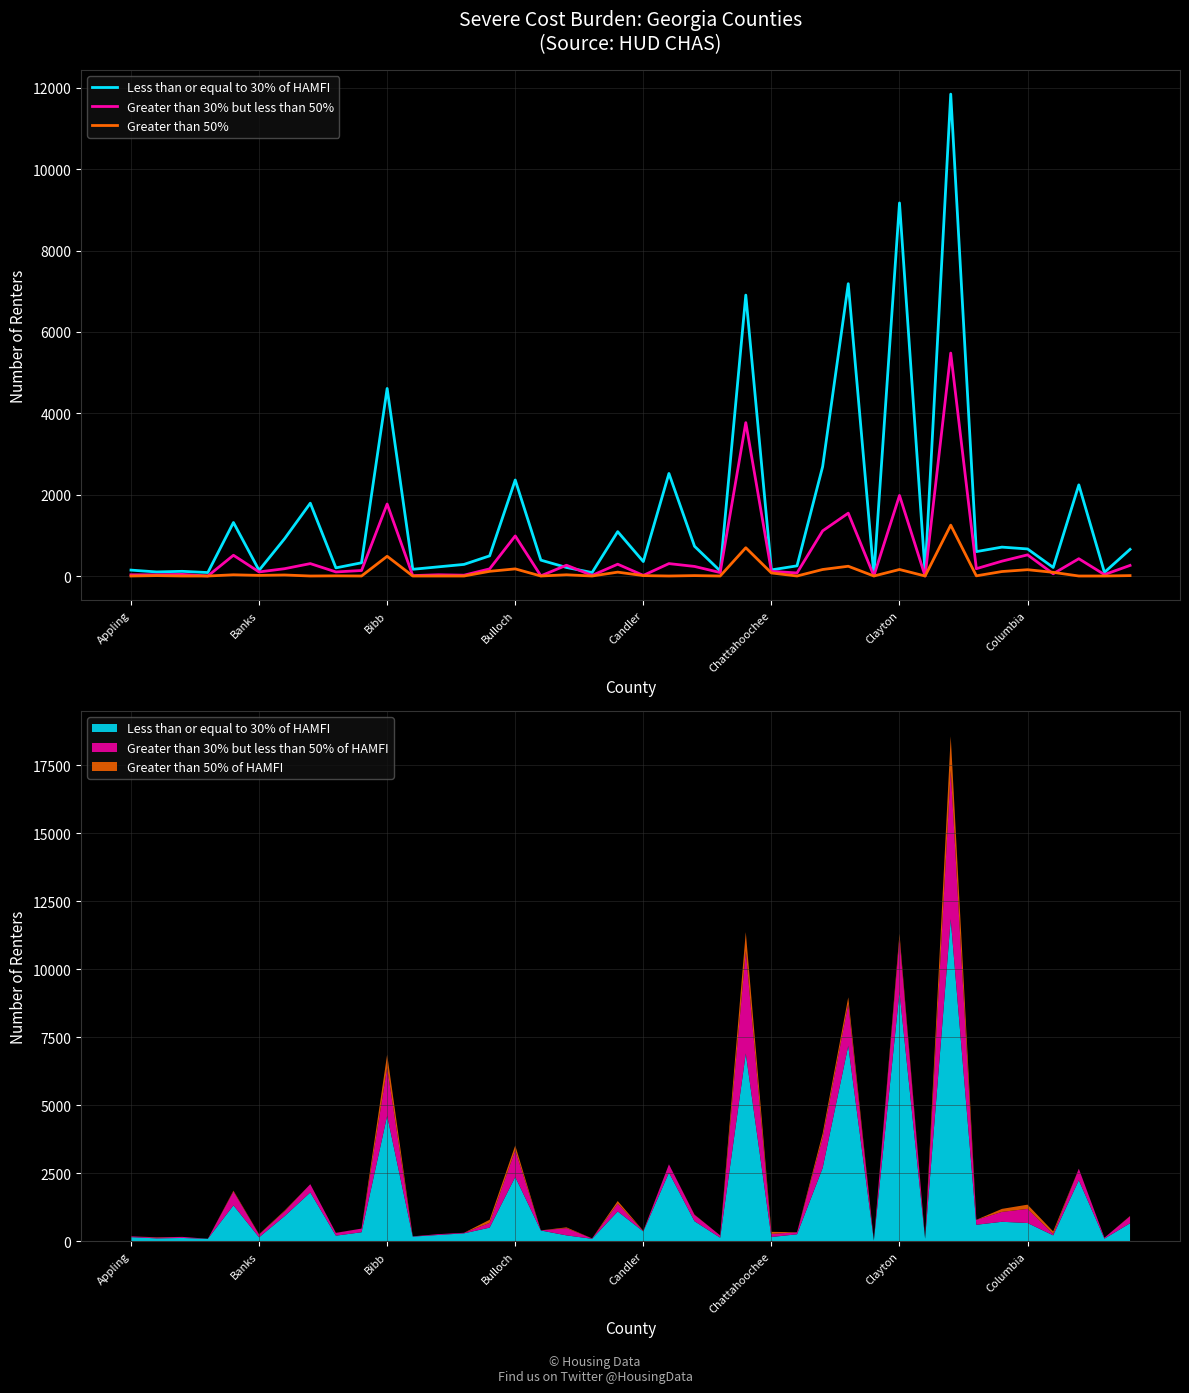

How many lines are shown in the chart?

3